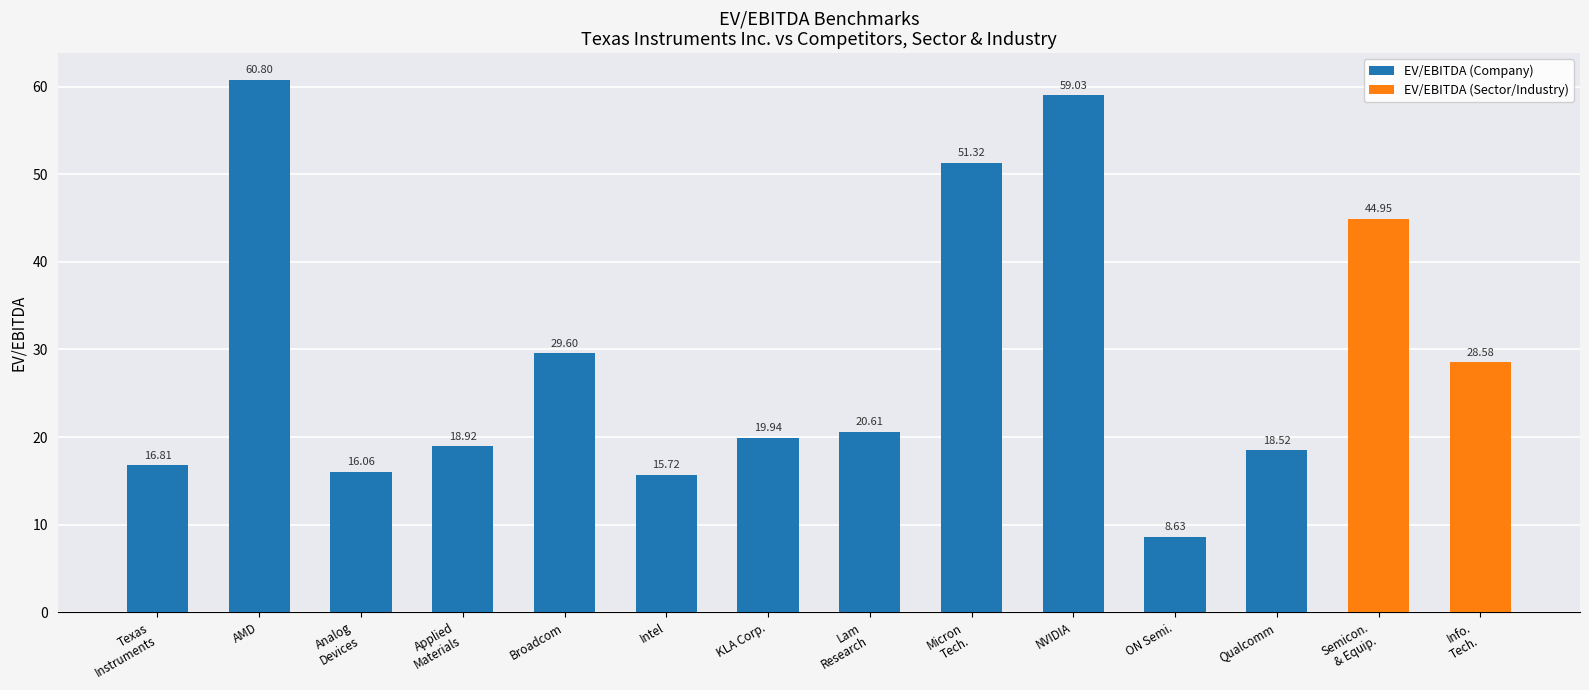

Between Broadcom and NVIDIA, which is larger?

NVIDIA